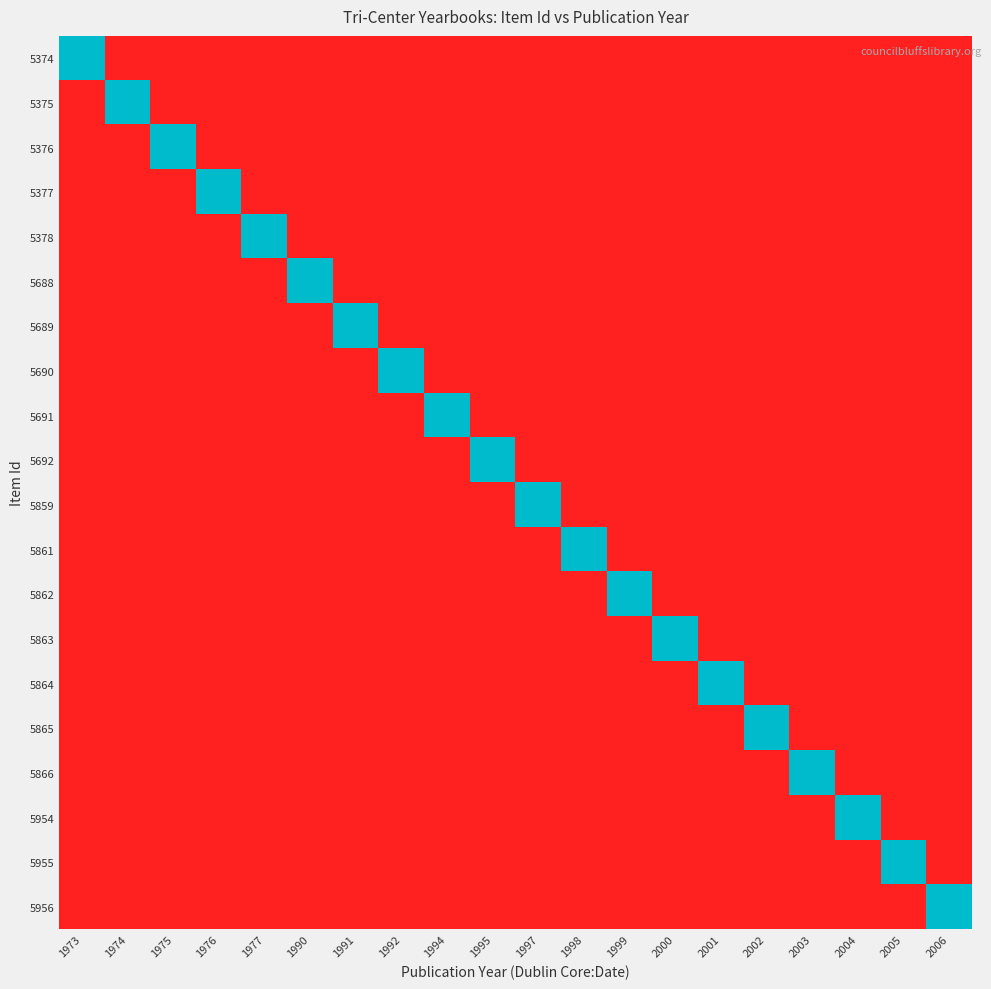

Reading left to right, list all the values displayed in this chart.

5374: 1973=1	1974=0	1975=0	1976=0	1977=0	1990=0	1991=0	1992=0	1994=0	1995=0	1997=0	1998=0	1999=0	2000=0	2001=0	2002=0	2003=0	2004=0	2005=0	2006=0
5375: 1973=0	1974=1	1975=0	1976=0	1977=0	1990=0	1991=0	1992=0	1994=0	1995=0	1997=0	1998=0	1999=0	2000=0	2001=0	2002=0	2003=0	2004=0	2005=0	2006=0
5376: 1973=0	1974=0	1975=1	1976=0	1977=0	1990=0	1991=0	1992=0	1994=0	1995=0	1997=0	1998=0	1999=0	2000=0	2001=0	2002=0	2003=0	2004=0	2005=0	2006=0
5377: 1973=0	1974=0	1975=0	1976=1	1977=0	1990=0	1991=0	1992=0	1994=0	1995=0	1997=0	1998=0	1999=0	2000=0	2001=0	2002=0	2003=0	2004=0	2005=0	2006=0
5378: 1973=0	1974=0	1975=0	1976=0	1977=1	1990=0	1991=0	1992=0	1994=0	1995=0	1997=0	1998=0	1999=0	2000=0	2001=0	2002=0	2003=0	2004=0	2005=0	2006=0
5688: 1973=0	1974=0	1975=0	1976=0	1977=0	1990=1	1991=0	1992=0	1994=0	1995=0	1997=0	1998=0	1999=0	2000=0	2001=0	2002=0	2003=0	2004=0	2005=0	2006=0
5689: 1973=0	1974=0	1975=0	1976=0	1977=0	1990=0	1991=1	1992=0	1994=0	1995=0	1997=0	1998=0	1999=0	2000=0	2001=0	2002=0	2003=0	2004=0	2005=0	2006=0
5690: 1973=0	1974=0	1975=0	1976=0	1977=0	1990=0	1991=0	1992=1	1994=0	1995=0	1997=0	1998=0	1999=0	2000=0	2001=0	2002=0	2003=0	2004=0	2005=0	2006=0
5691: 1973=0	1974=0	1975=0	1976=0	1977=0	1990=0	1991=0	1992=0	1994=1	1995=0	1997=0	1998=0	1999=0	2000=0	2001=0	2002=0	2003=0	2004=0	2005=0	2006=0
5692: 1973=0	1974=0	1975=0	1976=0	1977=0	1990=0	1991=0	1992=0	1994=0	1995=1	1997=0	1998=0	1999=0	2000=0	2001=0	2002=0	2003=0	2004=0	2005=0	2006=0
5859: 1973=0	1974=0	1975=0	1976=0	1977=0	1990=0	1991=0	1992=0	1994=0	1995=0	1997=1	1998=0	1999=0	2000=0	2001=0	2002=0	2003=0	2004=0	2005=0	2006=0
5861: 1973=0	1974=0	1975=0	1976=0	1977=0	1990=0	1991=0	1992=0	1994=0	1995=0	1997=0	1998=1	1999=0	2000=0	2001=0	2002=0	2003=0	2004=0	2005=0	2006=0
5862: 1973=0	1974=0	1975=0	1976=0	1977=0	1990=0	1991=0	1992=0	1994=0	1995=0	1997=0	1998=0	1999=1	2000=0	2001=0	2002=0	2003=0	2004=0	2005=0	2006=0
5863: 1973=0	1974=0	1975=0	1976=0	1977=0	1990=0	1991=0	1992=0	1994=0	1995=0	1997=0	1998=0	1999=0	2000=1	2001=0	2002=0	2003=0	2004=0	2005=0	2006=0
5864: 1973=0	1974=0	1975=0	1976=0	1977=0	1990=0	1991=0	1992=0	1994=0	1995=0	1997=0	1998=0	1999=0	2000=0	2001=1	2002=0	2003=0	2004=0	2005=0	2006=0
5865: 1973=0	1974=0	1975=0	1976=0	1977=0	1990=0	1991=0	1992=0	1994=0	1995=0	1997=0	1998=0	1999=0	2000=0	2001=0	2002=1	2003=0	2004=0	2005=0	2006=0
5866: 1973=0	1974=0	1975=0	1976=0	1977=0	1990=0	1991=0	1992=0	1994=0	1995=0	1997=0	1998=0	1999=0	2000=0	2001=0	2002=0	2003=1	2004=0	2005=0	2006=0
5954: 1973=0	1974=0	1975=0	1976=0	1977=0	1990=0	1991=0	1992=0	1994=0	1995=0	1997=0	1998=0	1999=0	2000=0	2001=0	2002=0	2003=0	2004=1	2005=0	2006=0
5955: 1973=0	1974=0	1975=0	1976=0	1977=0	1990=0	1991=0	1992=0	1994=0	1995=0	1997=0	1998=0	1999=0	2000=0	2001=0	2002=0	2003=0	2004=0	2005=1	2006=0
5956: 1973=0	1974=0	1975=0	1976=0	1977=0	1990=0	1991=0	1992=0	1994=0	1995=0	1997=0	1998=0	1999=0	2000=0	2001=0	2002=0	2003=0	2004=0	2005=0	2006=1